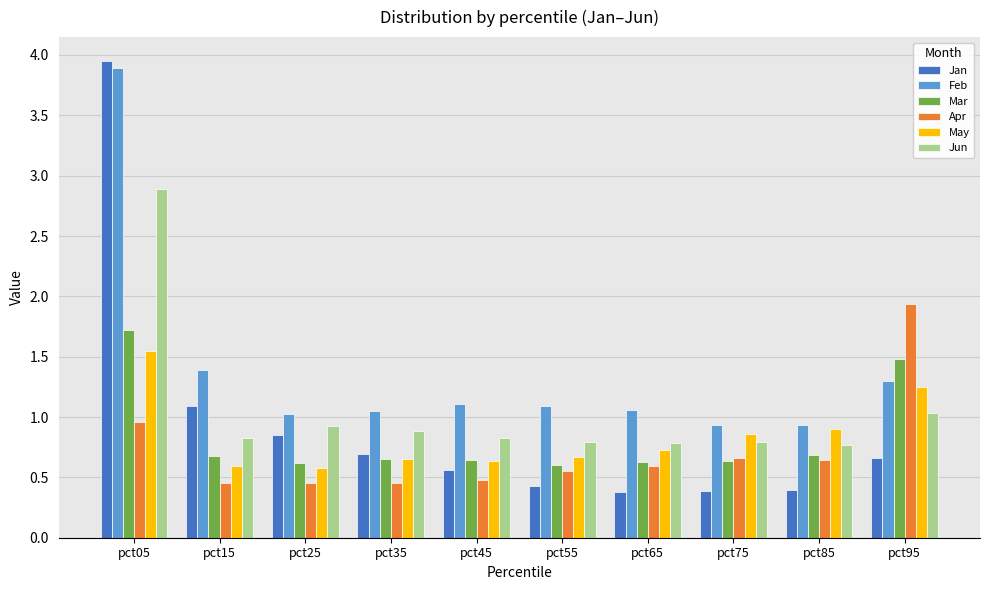

Where is Jun nearest to the value 1?

pct95